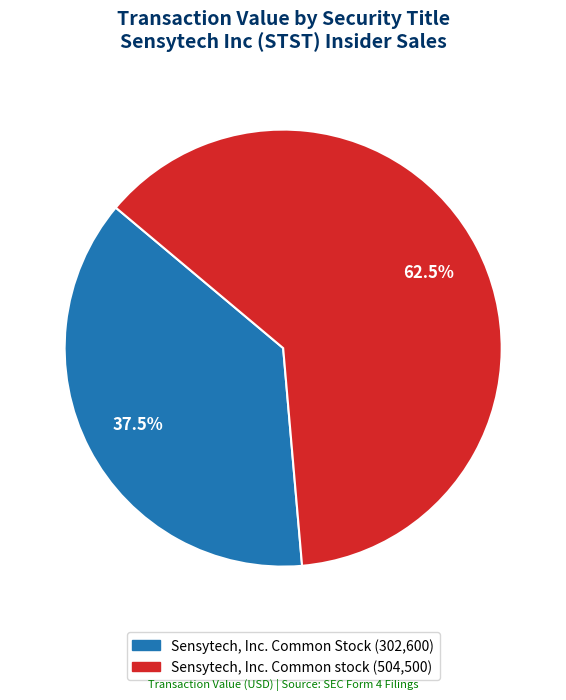

Is the sum of Sensytech, Inc. Common Stock and Sensytech, Inc. Common stock greater than half?

Yes